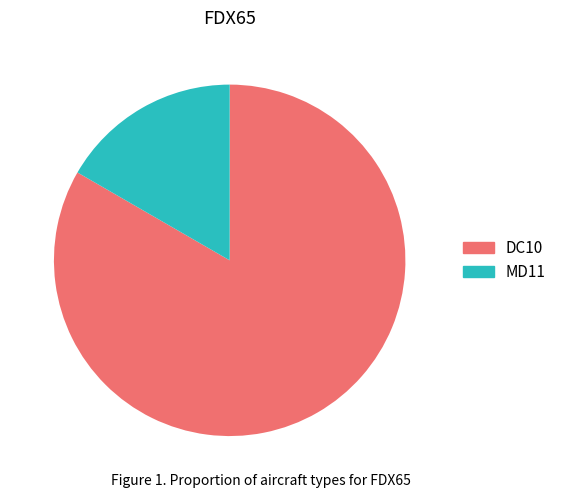

Does DC10 account for over 50% of the chart?

Yes